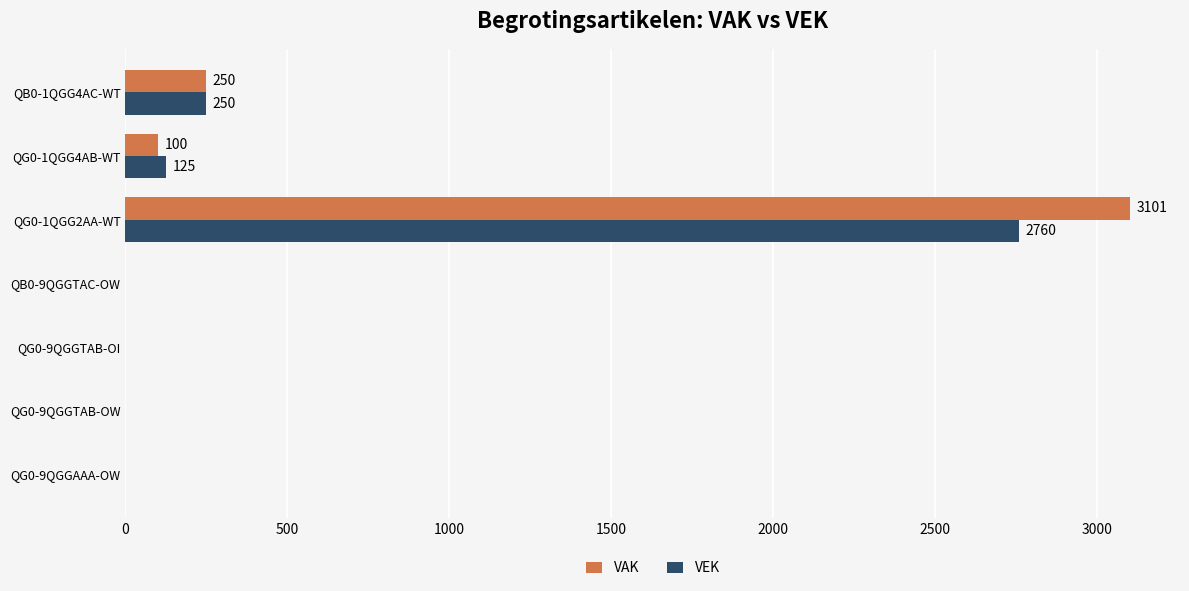

What is the greatest value displayed?

3101